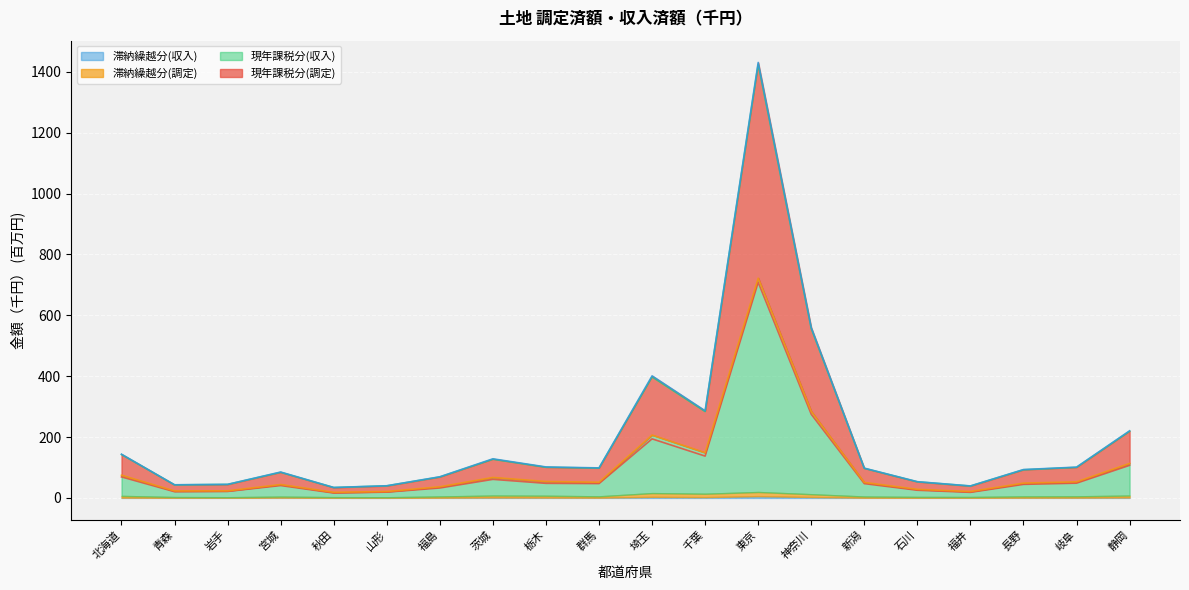

At which category does the chart reach its minimum across all series?

秋田